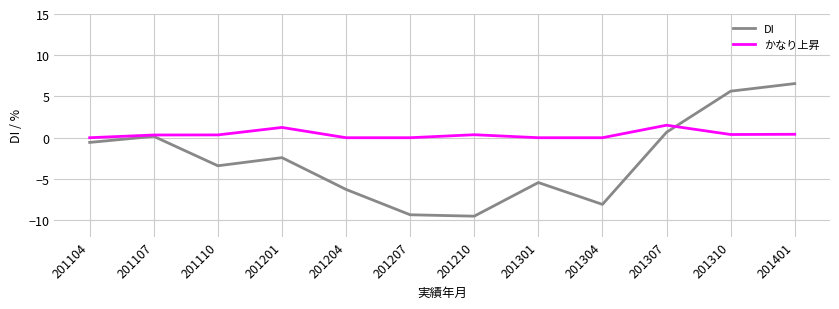

What is the average value of the DI series?

-2.7